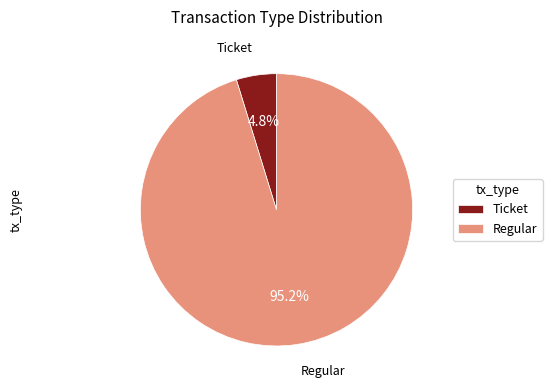

Which slice represents more than half of the pie?

Regular